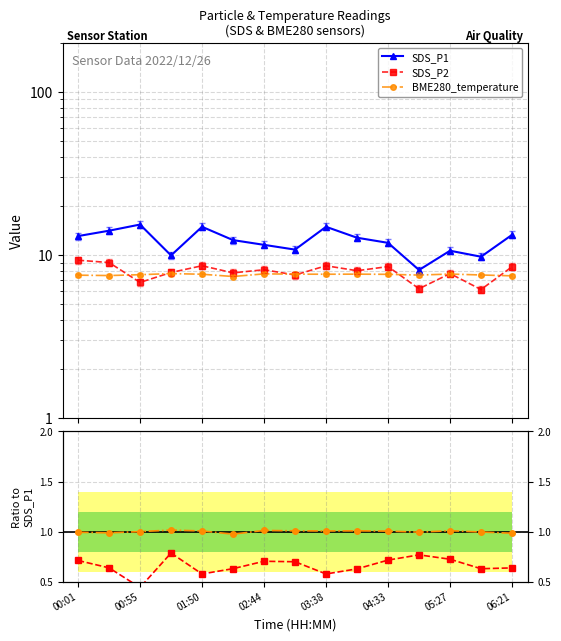

At how many categories does at least one series exceed 13?

6